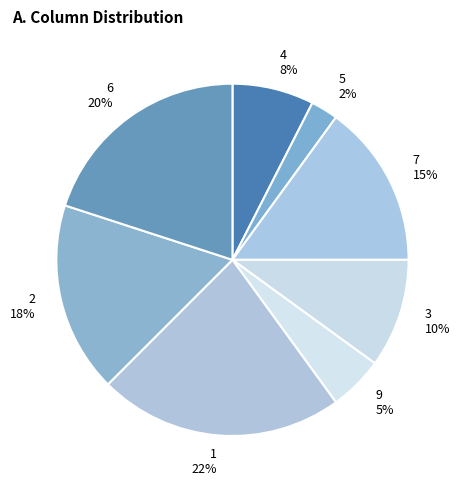

To the nearest percent, what portion does 7 represent?

15%